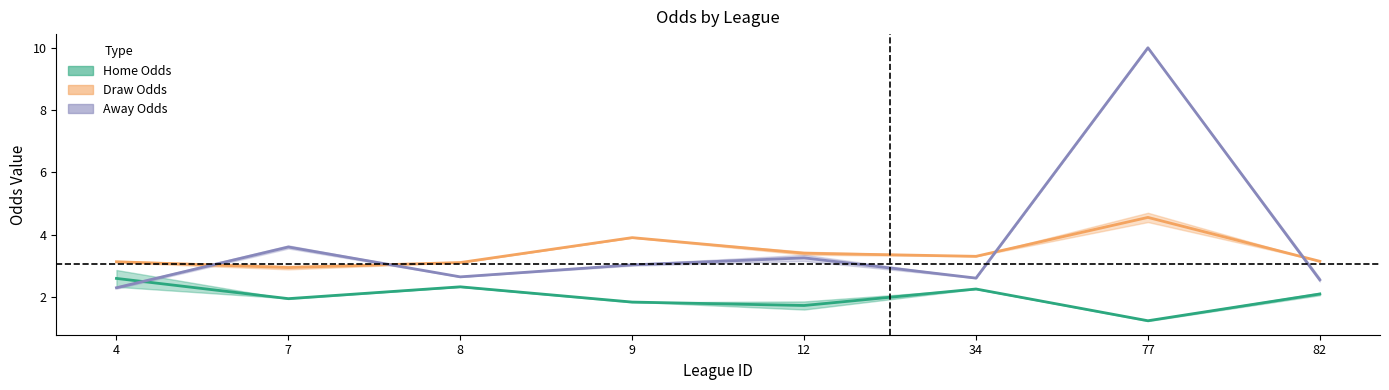

At which label does last_away reach its minimum?

4